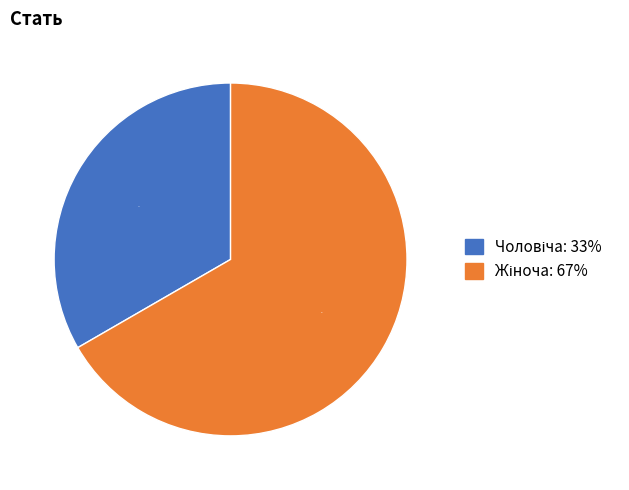

To the nearest percent, what is the average slice percentage?

50%